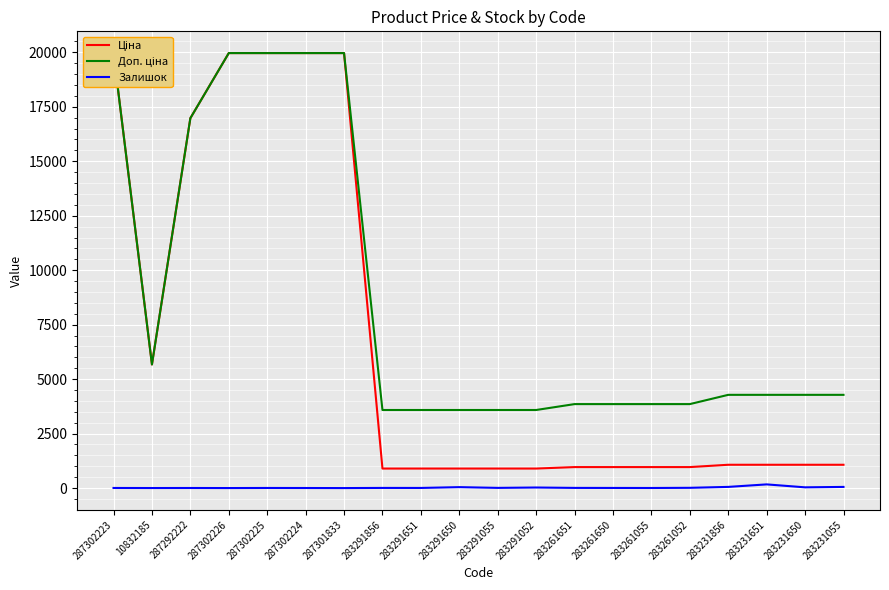

Reading left to right, transcribe all the data shown in this chart.

Ціна: 19964.2	5673.8	16976.3	19964.2	19964.2	19964.2	19964.2	895.9	895.9	895.9	895.9	895.9	963.5	963.5	963.5	963.5	1069.8	1069.8	1069.8	1069.8
Доп. ціна: 19964.2	5673.8	16976.3	19964.2	19964.2	19964.2	19964.2	3583.6	3583.6	3583.6	3583.6	3583.6	3854.0	3854.0	3854.0	3854.0	4279.1	4279.1	4279.1	4279.1
Залишок: 5.0	2.0	4.0	1.0	5.0	3.0	0.0	7.0	6.0	43.0	9.0	26.0	8.0	6.0	4.0	12.0	54.0	169.0	34.0	53.0